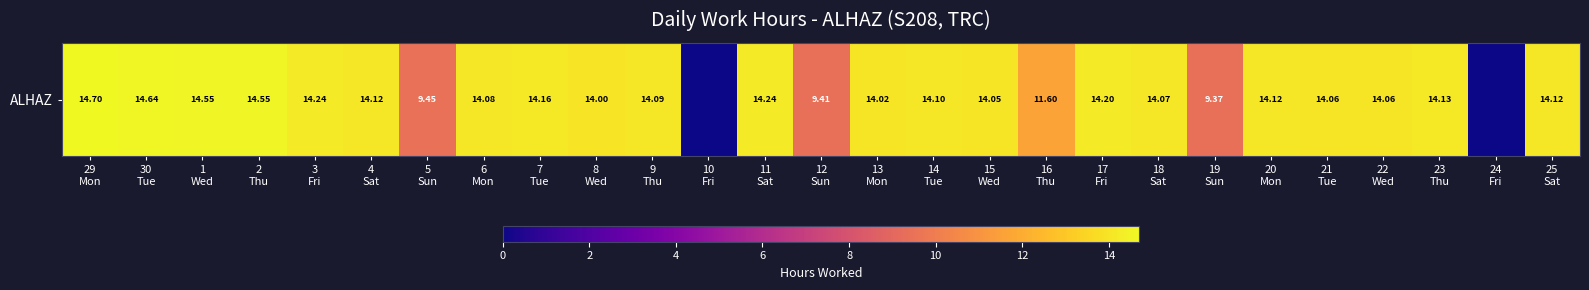

Read the value at 9
Thu.

14.1